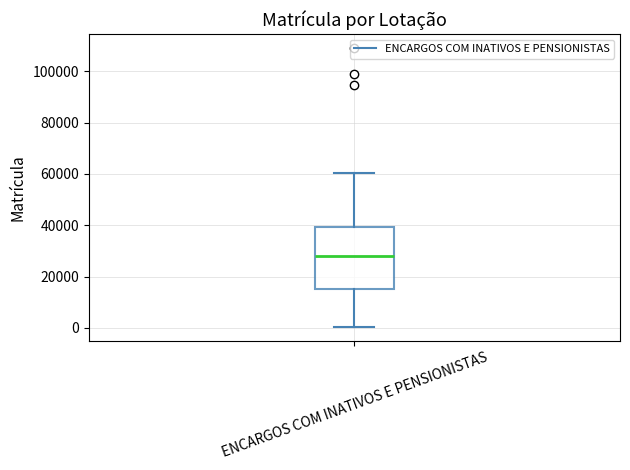

Read this box plot against the y-axis: the position of the median line, the range covered by the box, and the ends of both whiskers. The values are not printed on the chart, so give them approximately, as read against the axis.

median 28000, box 16000 to 40000, whiskers 0 to 60000